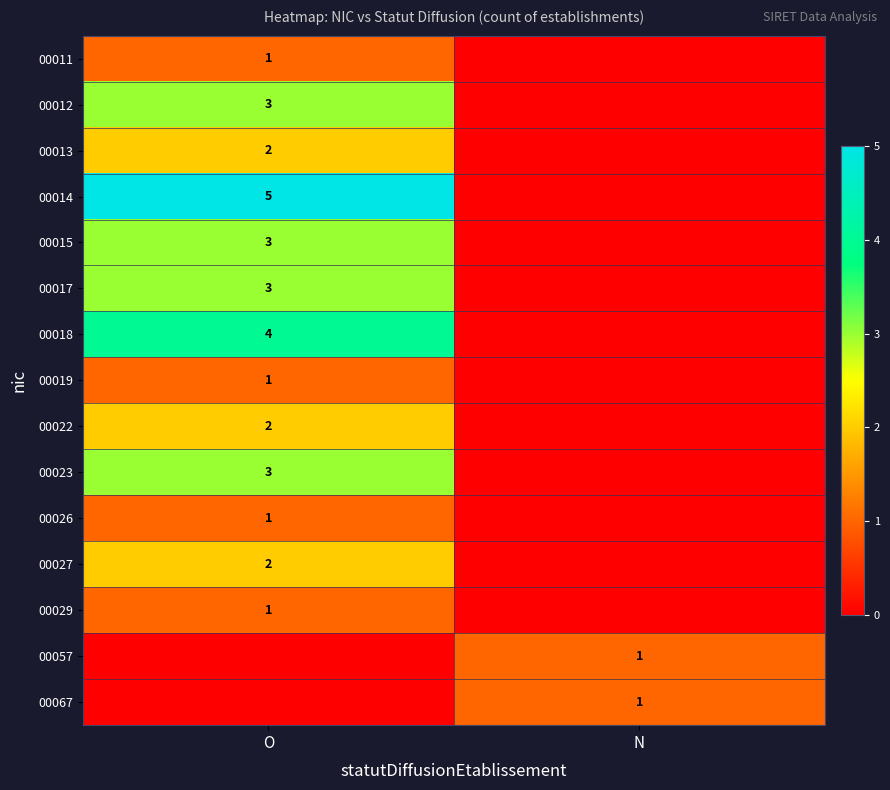

True or false: 00015 has a value of 3 at O.

True